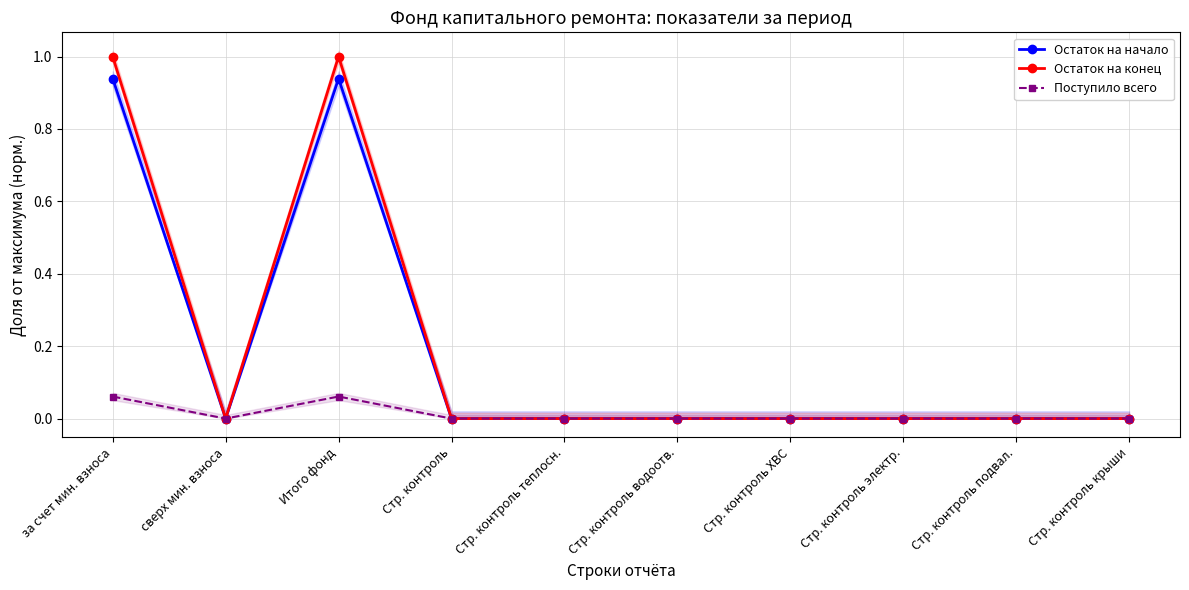

True or false: Остаток на конец and Поступило всего intersect in this chart.

False